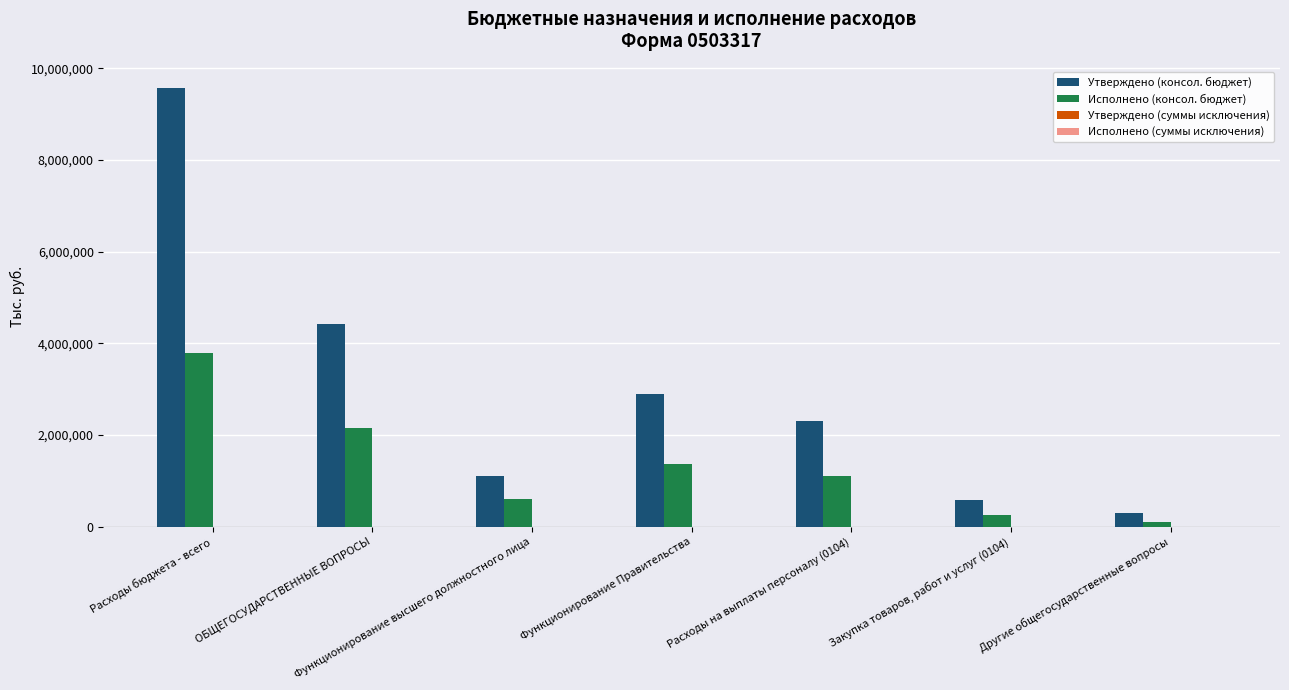

What is the label of the 5th bar from the left?

Расходы на выплаты персоналу (0104)